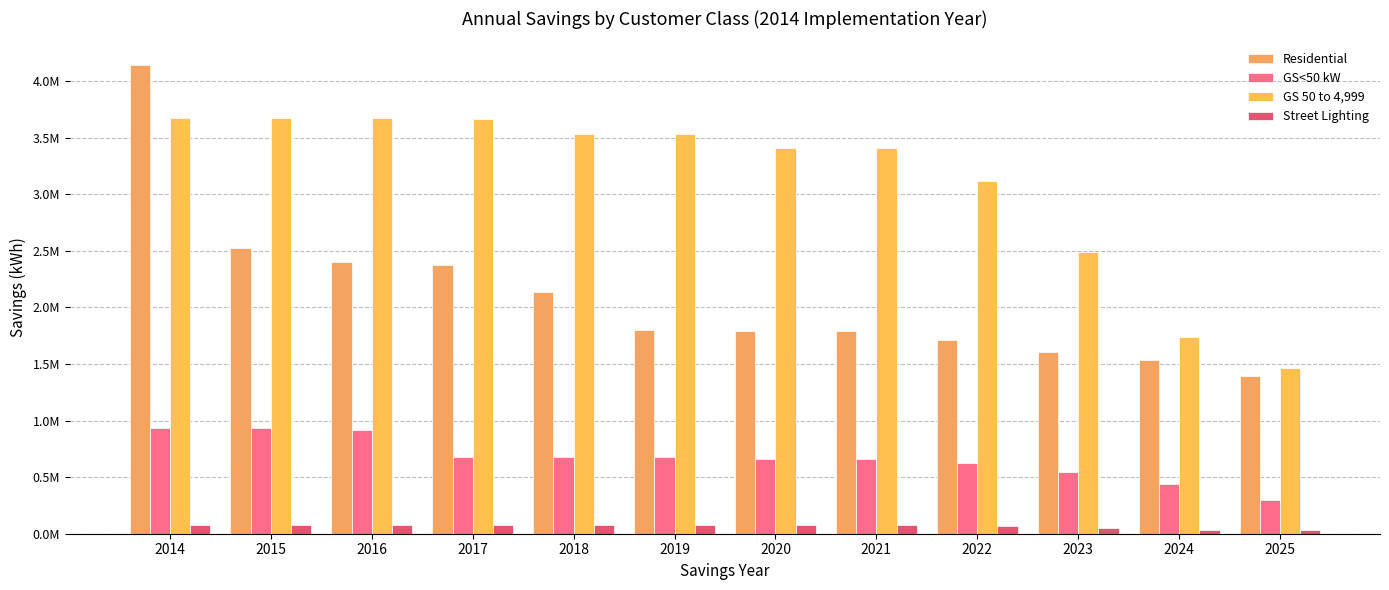

Are the bars grouped side by side (vs. stacked)?

Yes